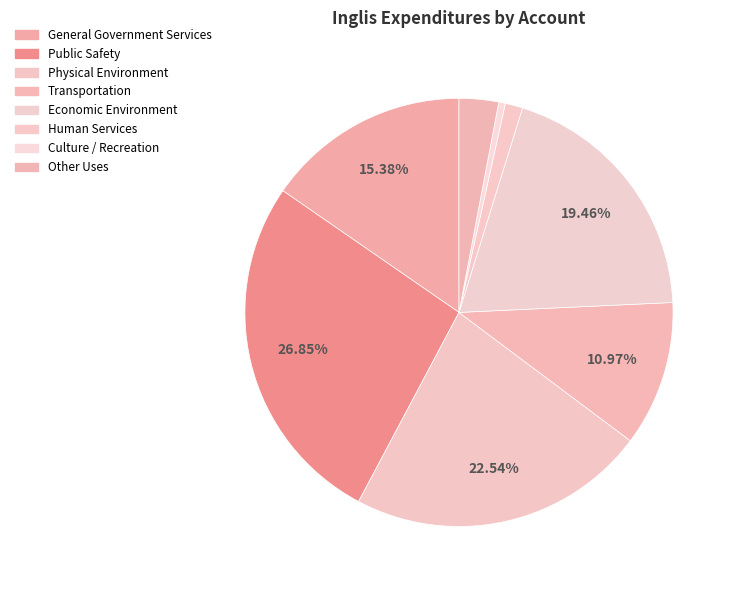

What percentage do Public Safety and Culture / Recreation together represent?

27.4%